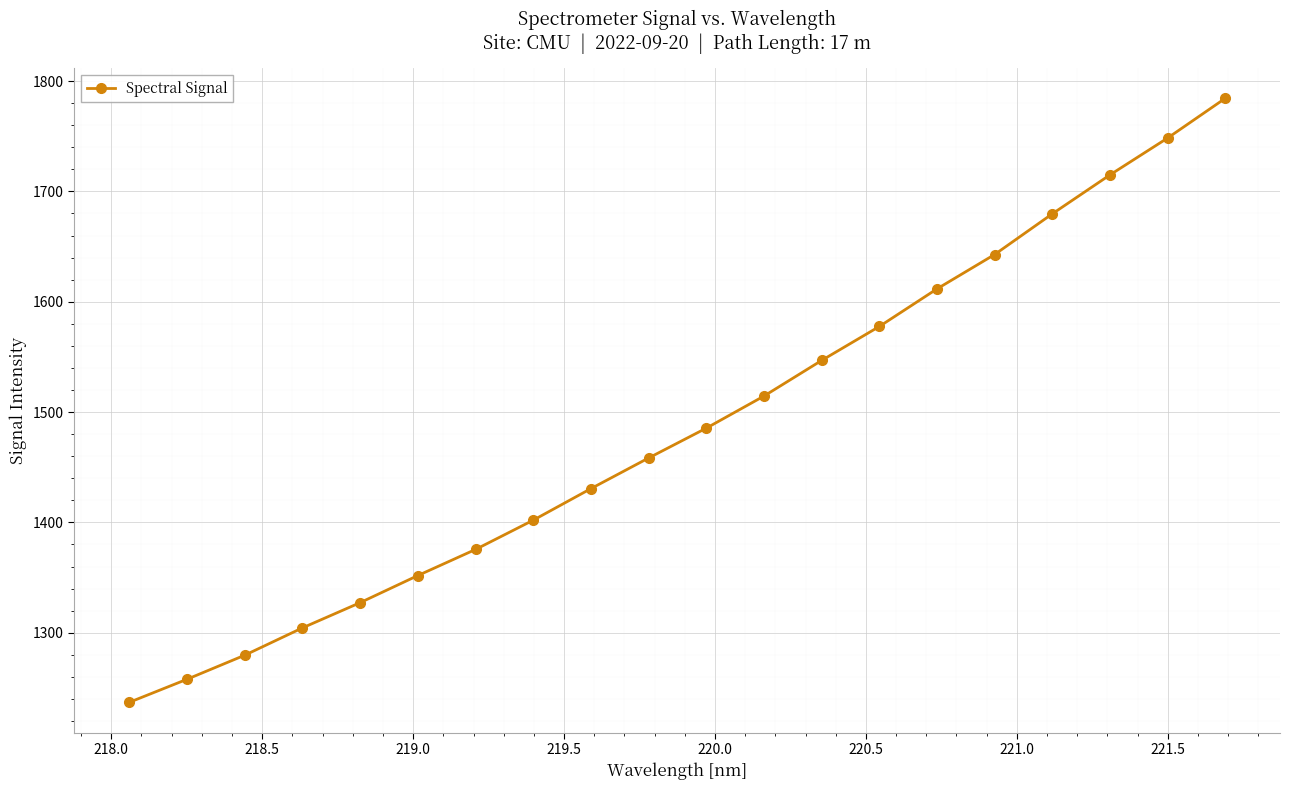

Reading left to right, list all the values displayed in this chart.

1236.9	1257.8	1279.6	1304.3	1327.2	1351.8	1375.5	1402.0	1430.6	1458.4	1485.4	1514.5	1546.8	1577.6	1611.7	1642.8	1679.7	1715.0	1748.4	1784.4